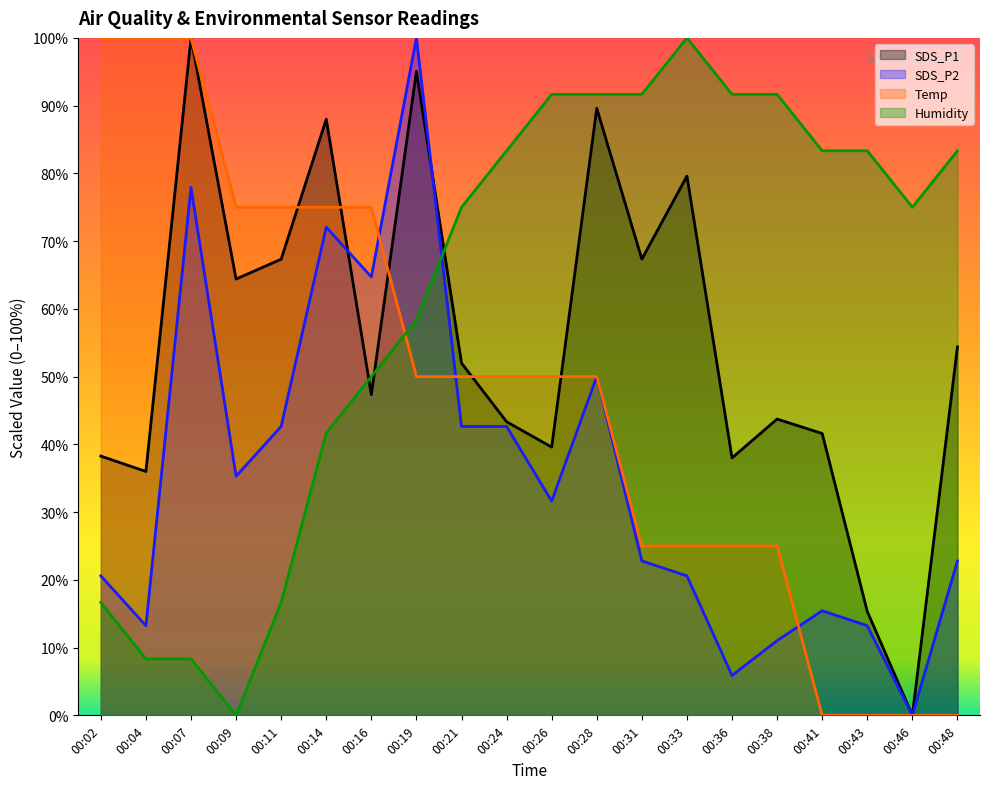

At which category is the sum across all series the highest?

00:19